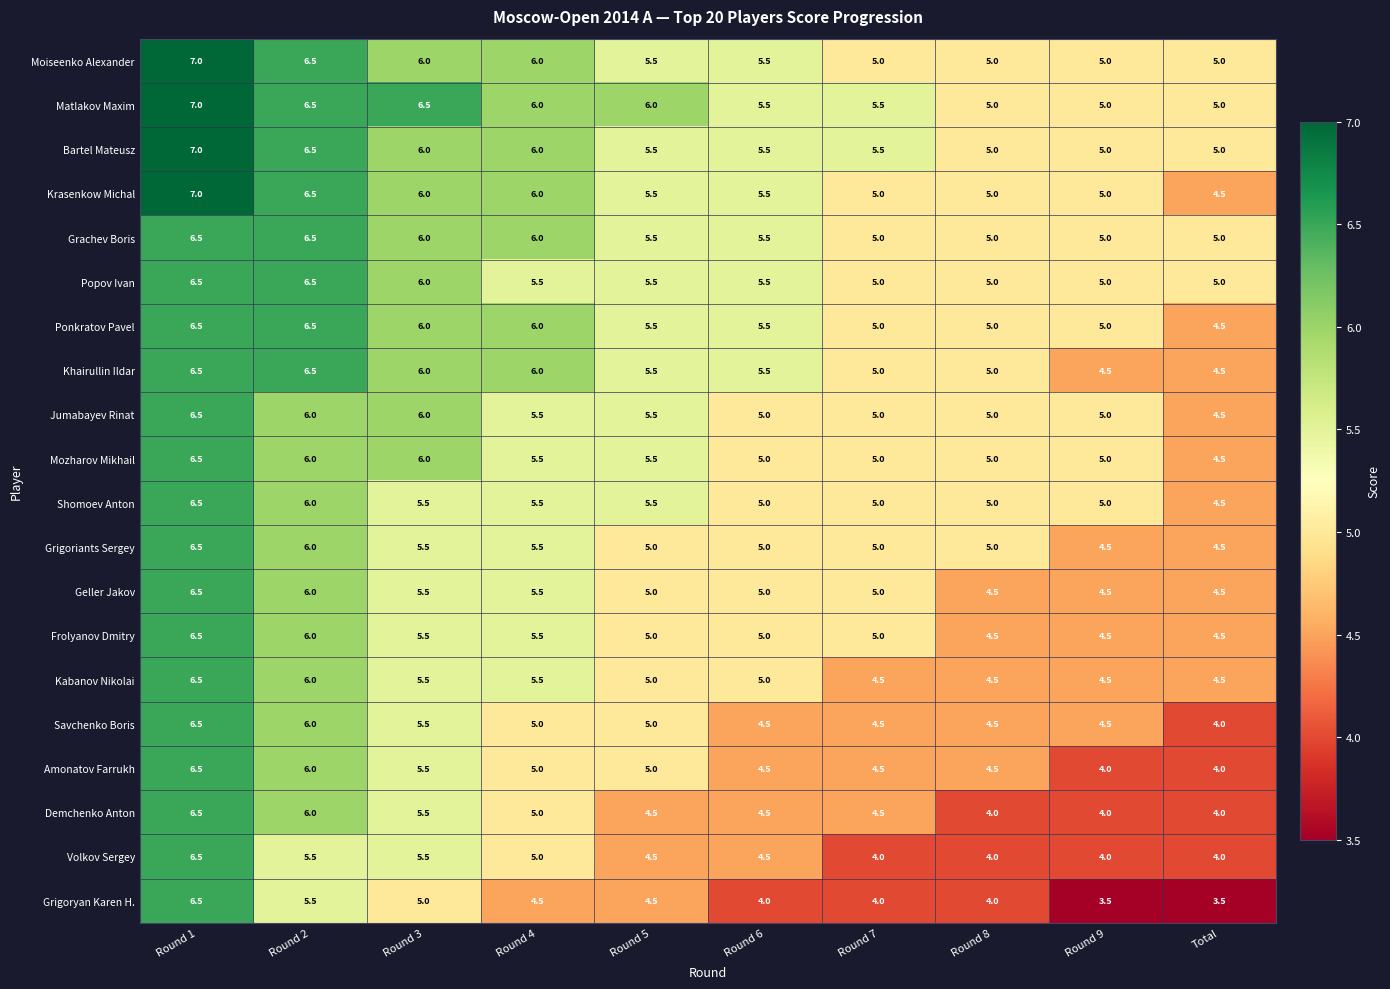

Which series has the largest total across all categories?

Matlakov Maxim